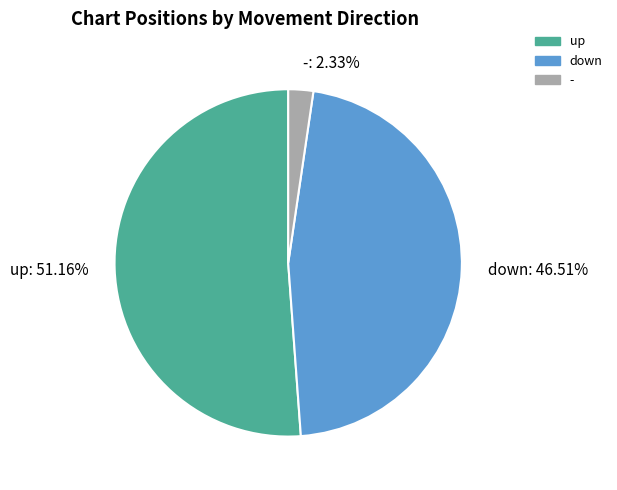

Count the number of slices in the pie.

3